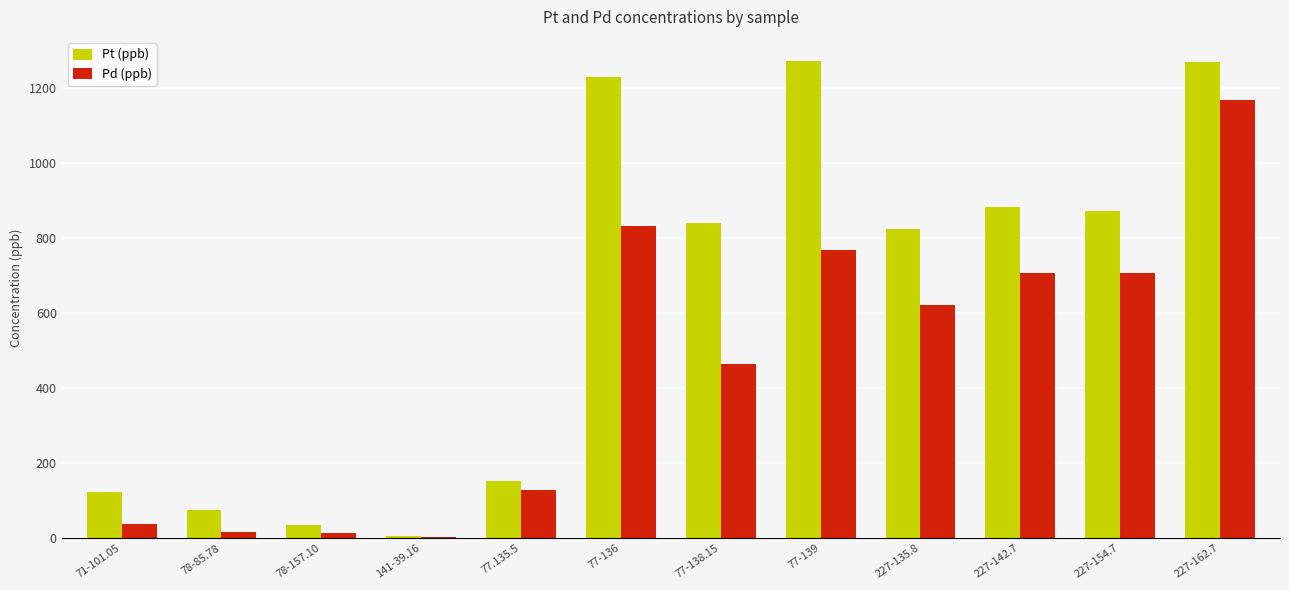

Read the Pd (ppb) value at 71-101.05.

38.4